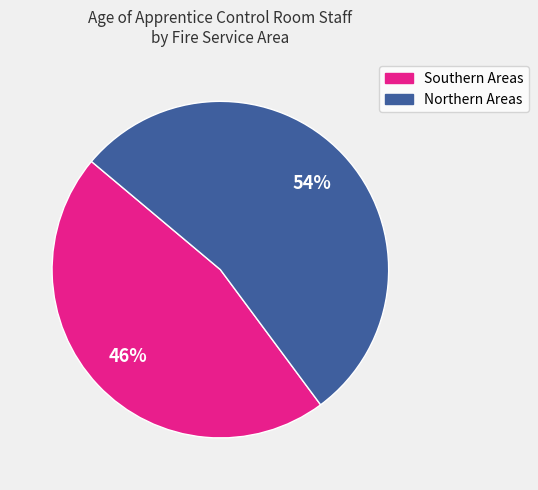

Is there a majority slice in this chart?

Yes